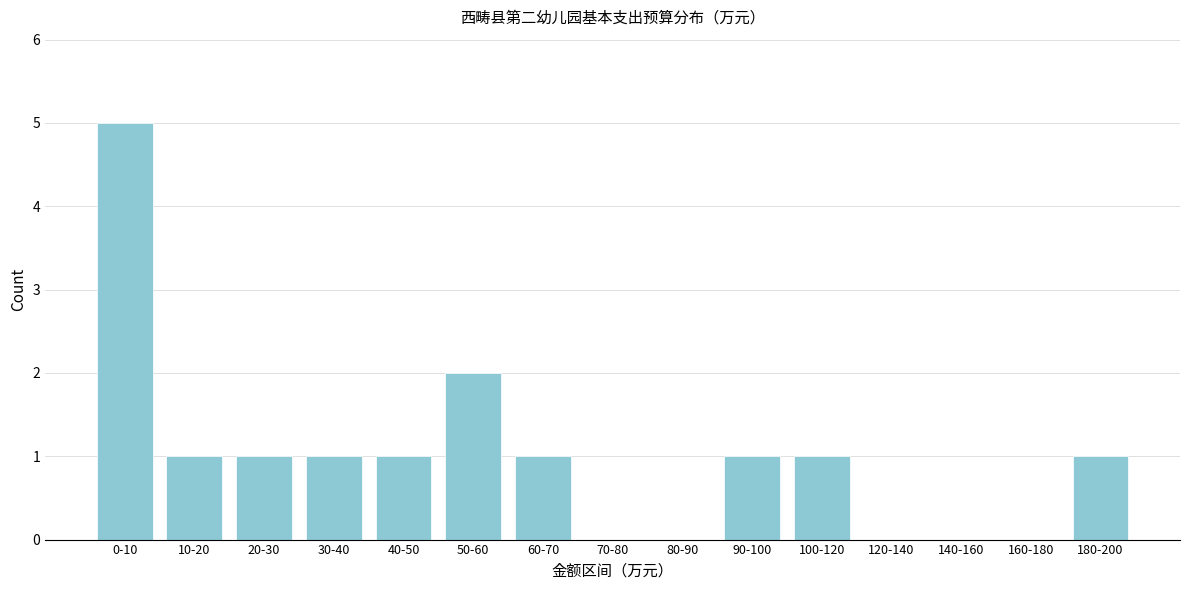

Reading left to right, list all the values displayed in this chart.

0-10=5	10-20=1	20-30=1	30-40=1	40-50=1	50-60=2	60-70=1	70-80=0	80-90=0	90-100=1	100-120=1	120-140=0	140-160=0	160-180=0	180-200=1